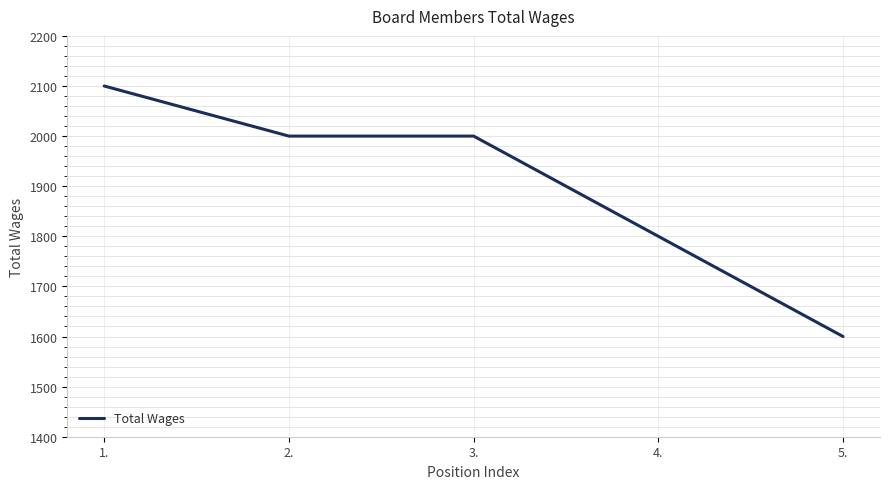

What is the difference between the second highest and minimum values?

400